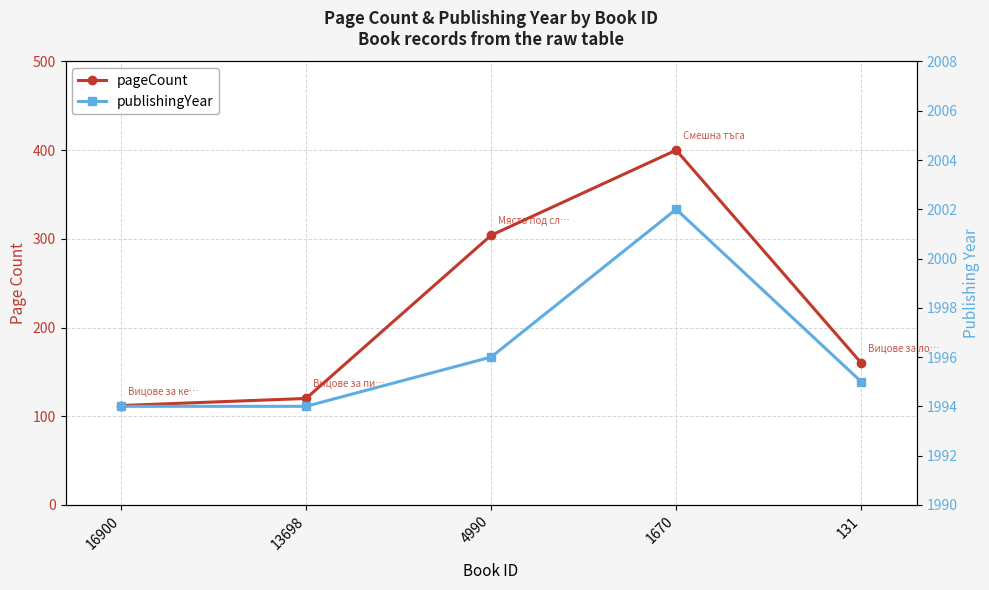

Reading right to left, what are all the values shown in this chart?

pageCount: 160	400	304	120	112
publishingYear: 1995	2002	1996	1994	1994